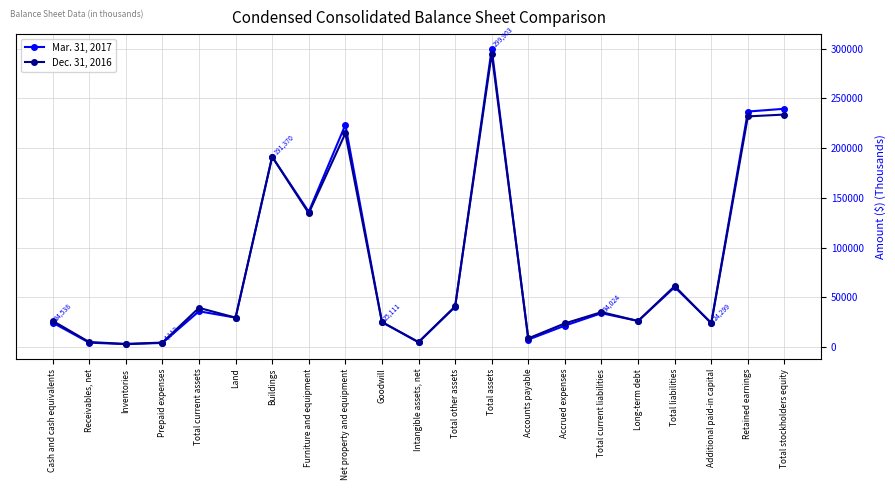

How many data points does each series have?

21